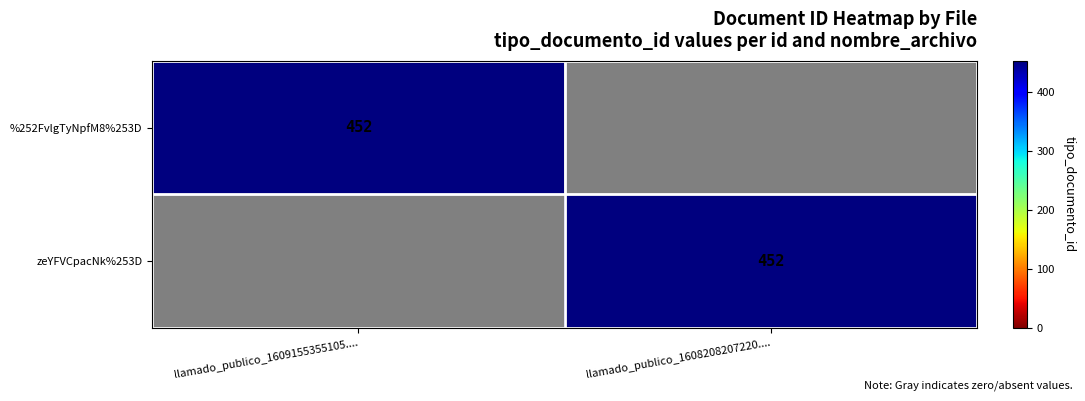

At how many categories does at least one series exceed 407?

2